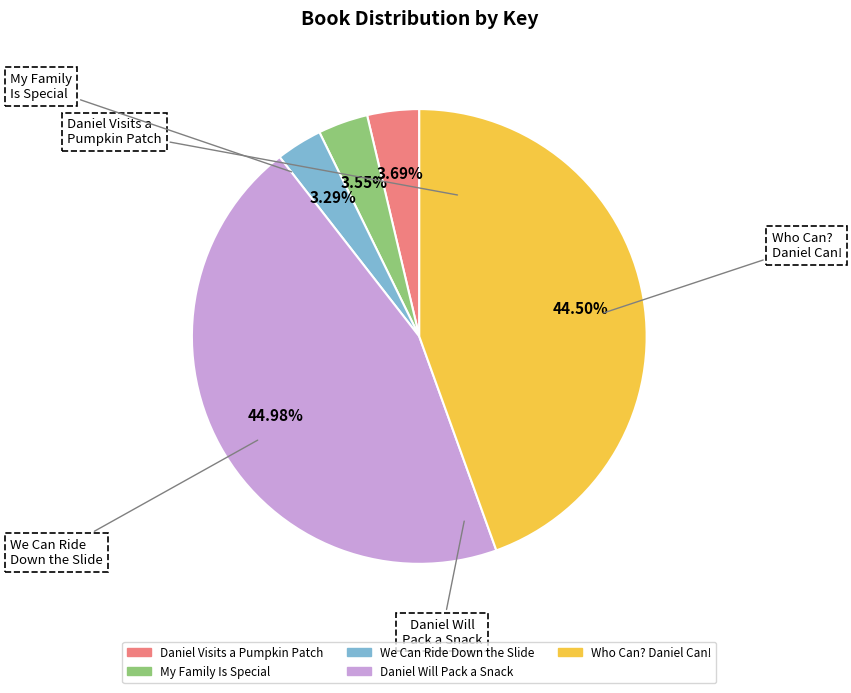

Is there any slice that represents more than half of the pie?

No